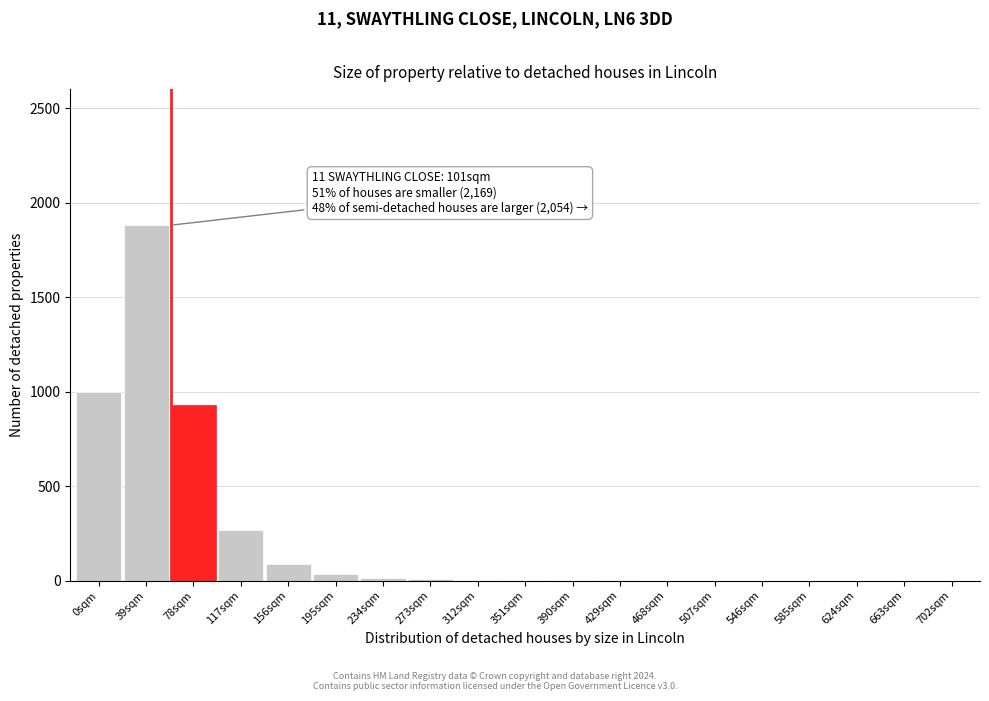

What is the sum of all values?

4231